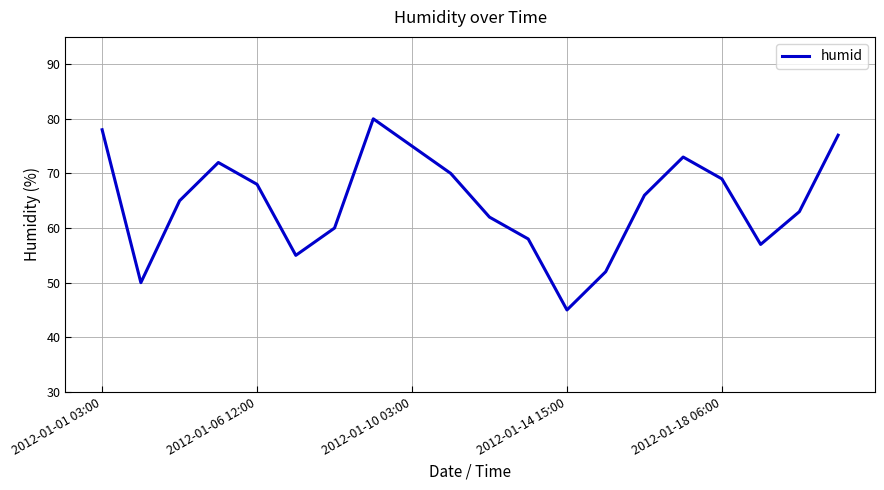

What is the minimum value shown in the chart?

45